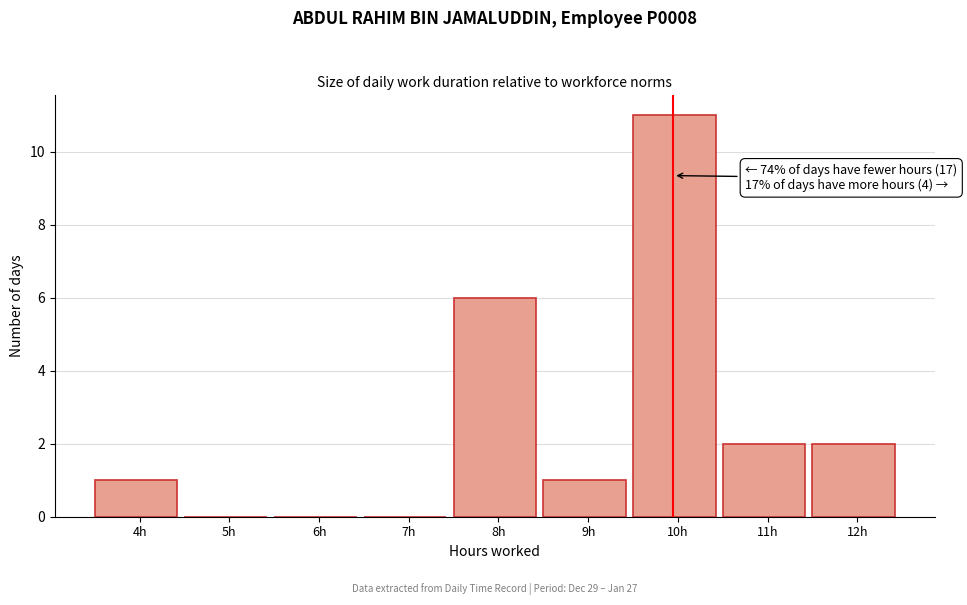

Reading right to left, list all the values displayed in this chart.

12h=2	11h=2	10h=11	9h=1	8h=6	7h=0	6h=0	5h=0	4h=1